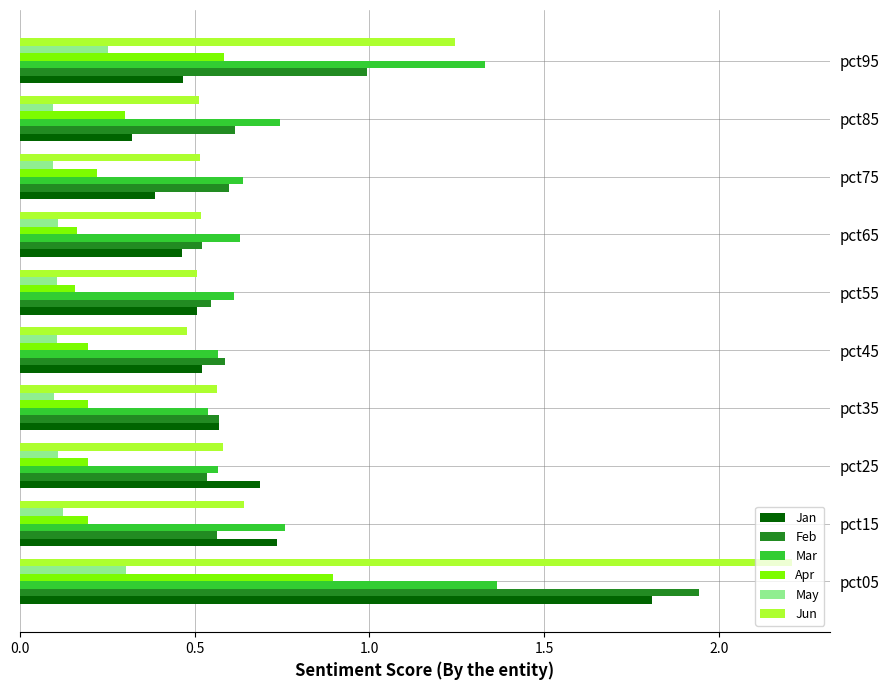

At which category is the sum across all series the highest?

pct05